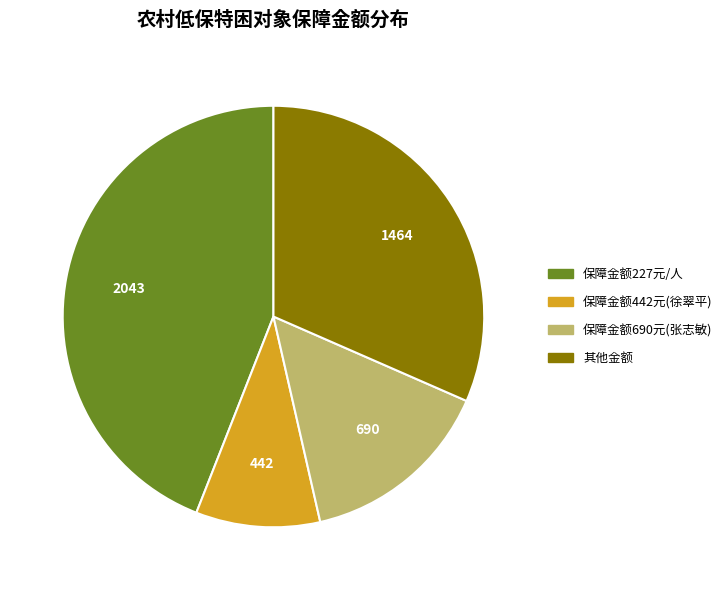

Is there a majority slice in this chart?

No